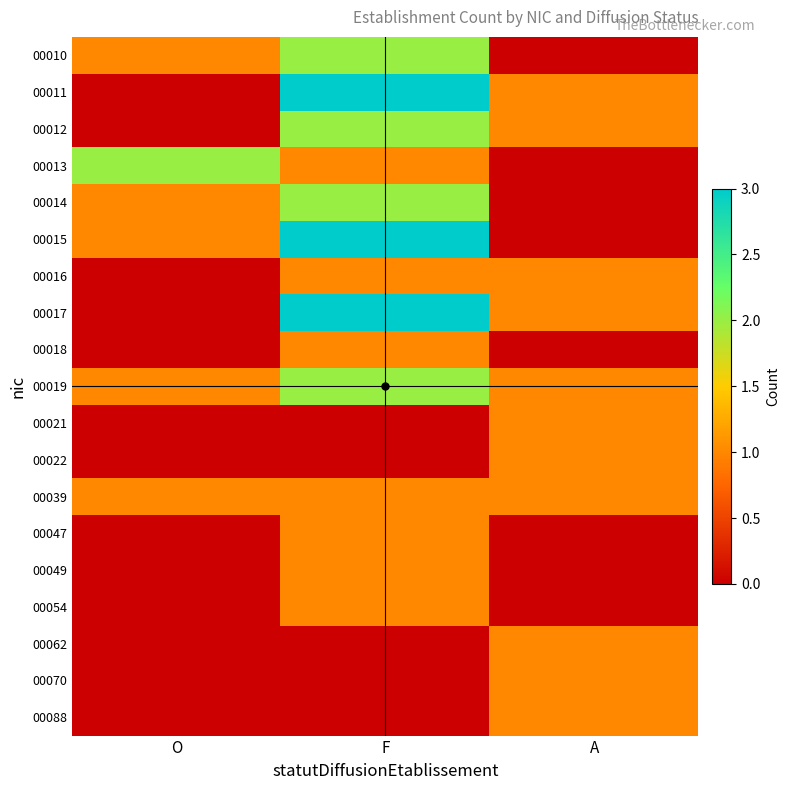

What is the total value across all series at F?

24